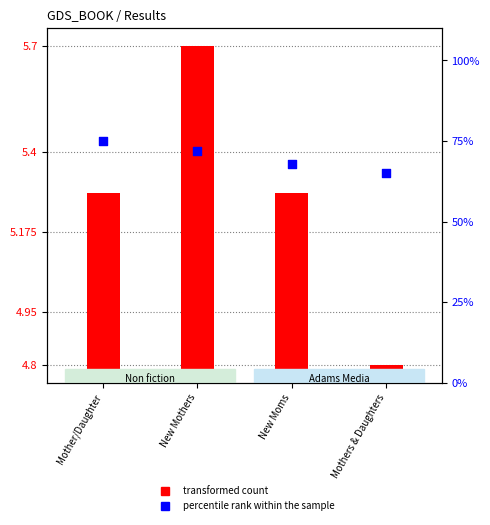

What are all the series names shown in the legend?

transformed count, percentile rank within the sample